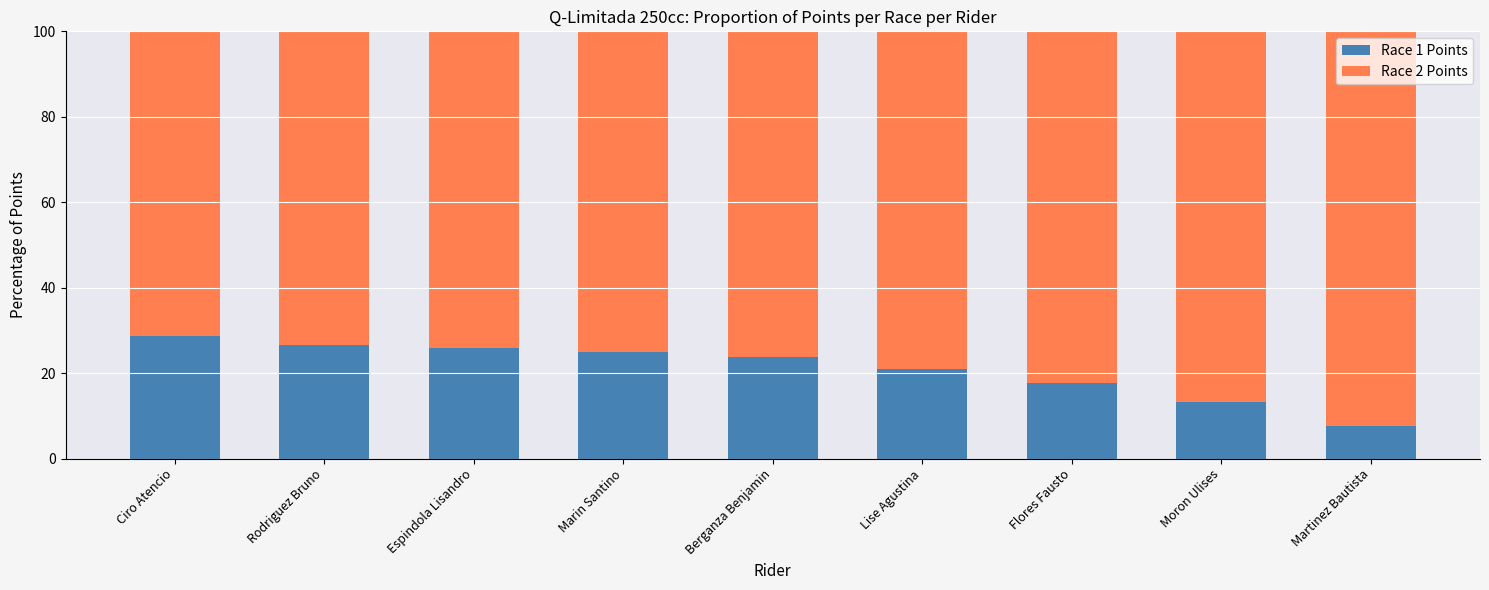

What is the total value across all series at Marin Santino?

100.0